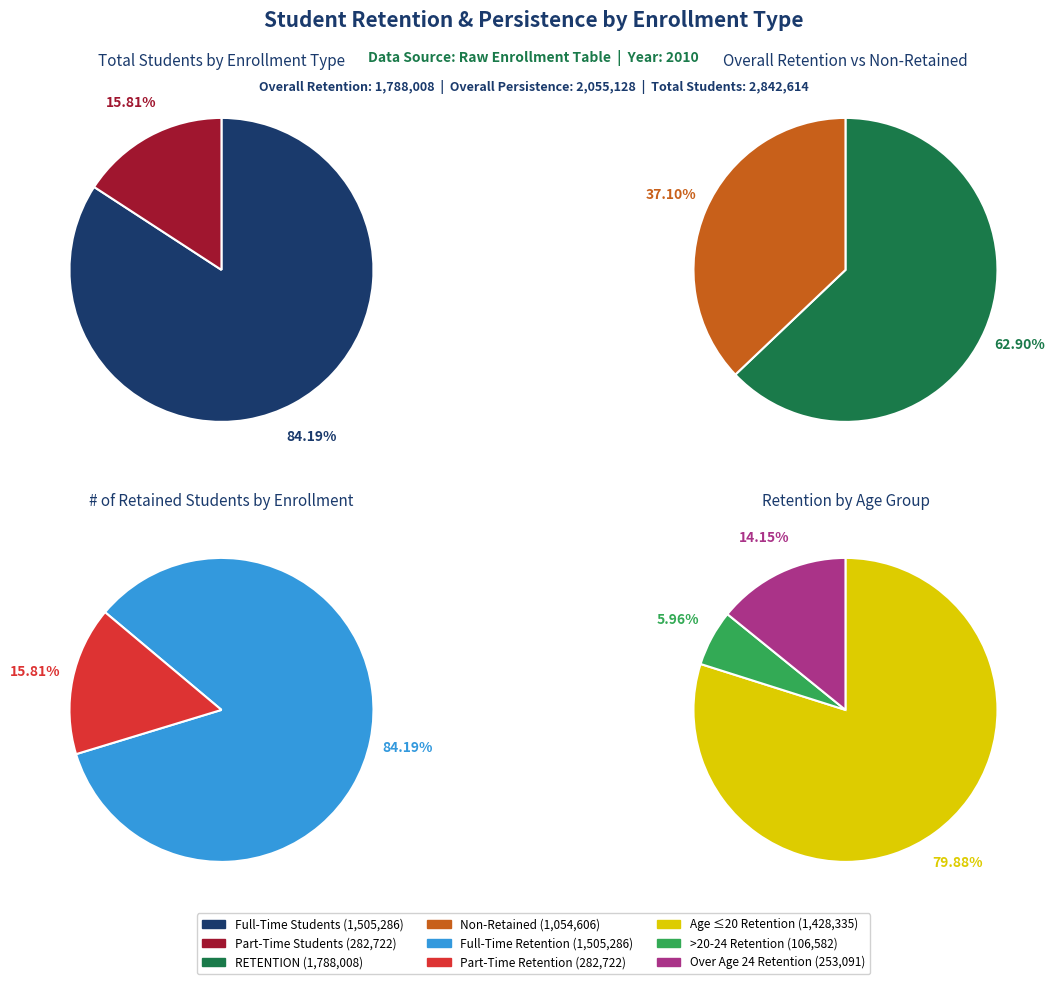

What is the spread (max minus min) of values at Overall?

1054606